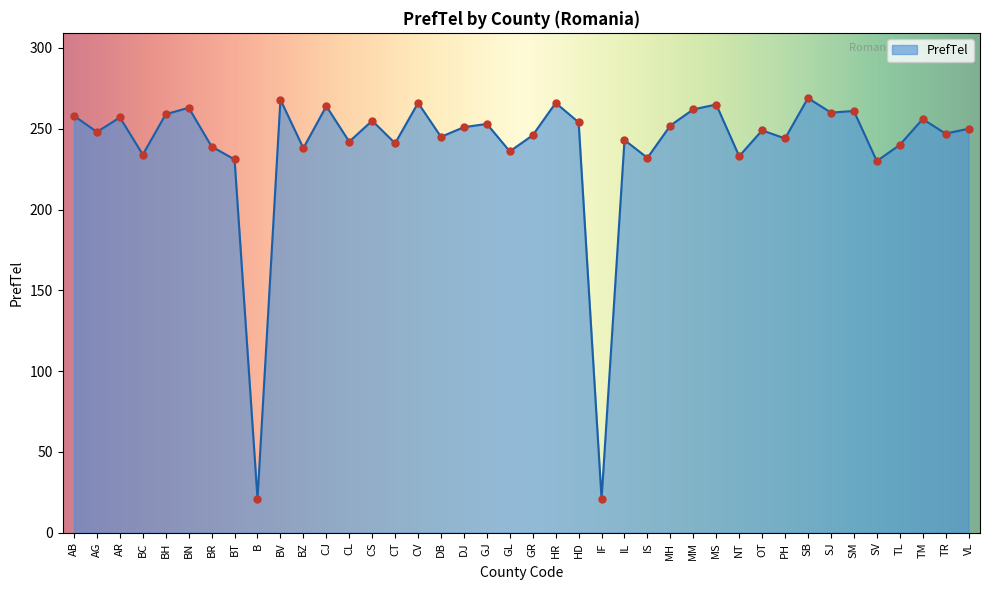

What is the ratio of the value at MS to the value at NT?

1.1